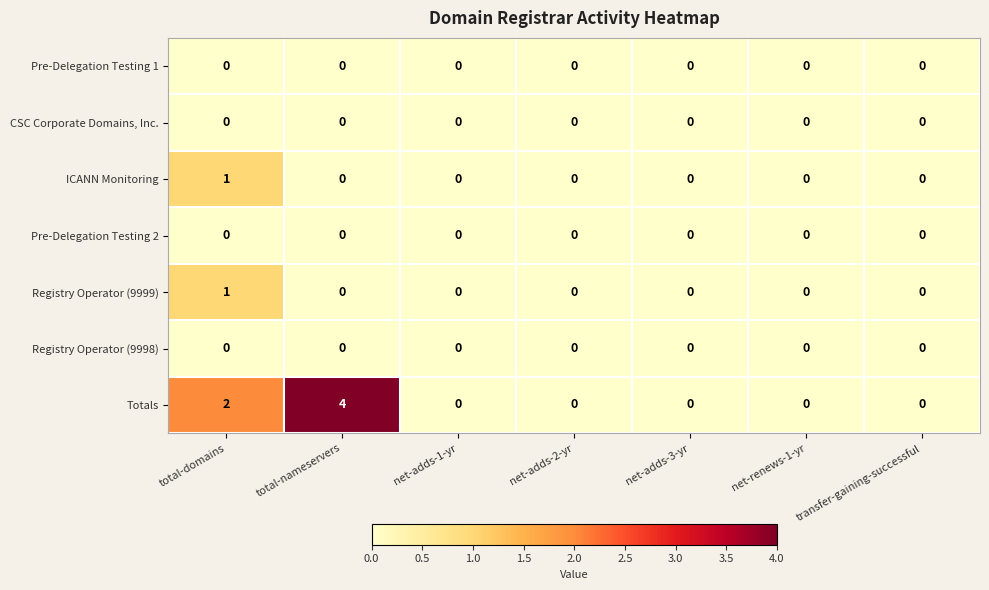

Which series has the largest total across all categories?

Totals